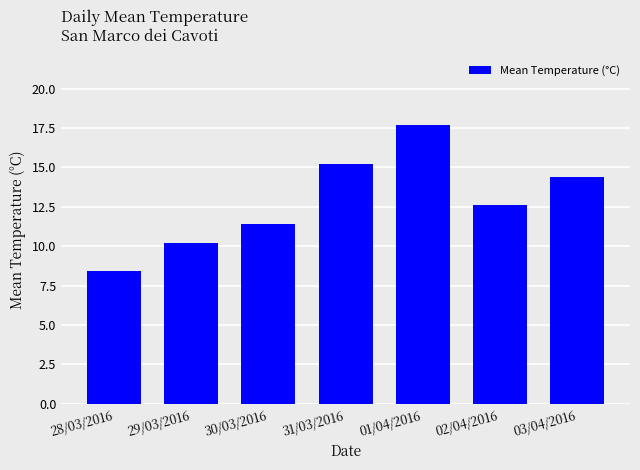

Reading left to right, what are all the values shown in this chart?

8.4	10.2	11.4	15.2	17.7	12.6	14.4